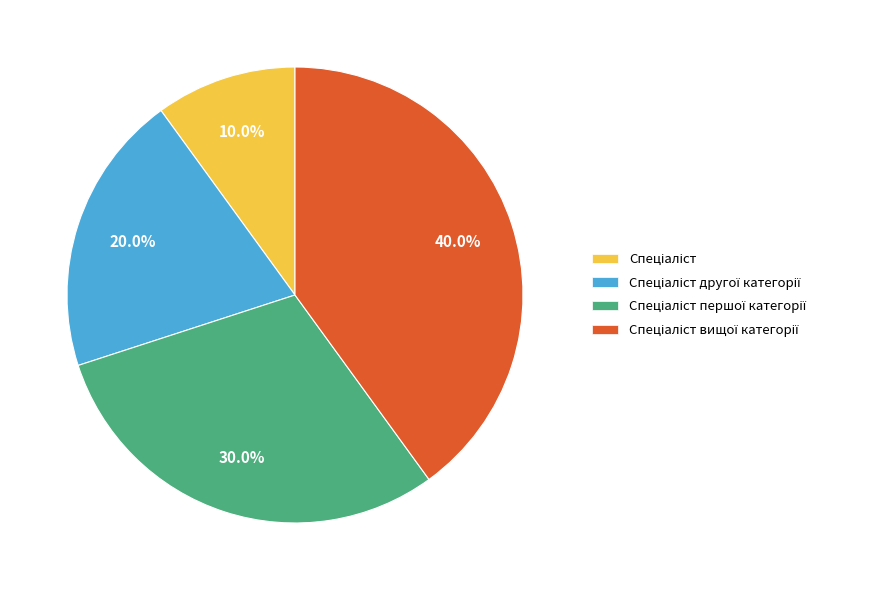

Is there any slice that represents more than half of the pie?

No